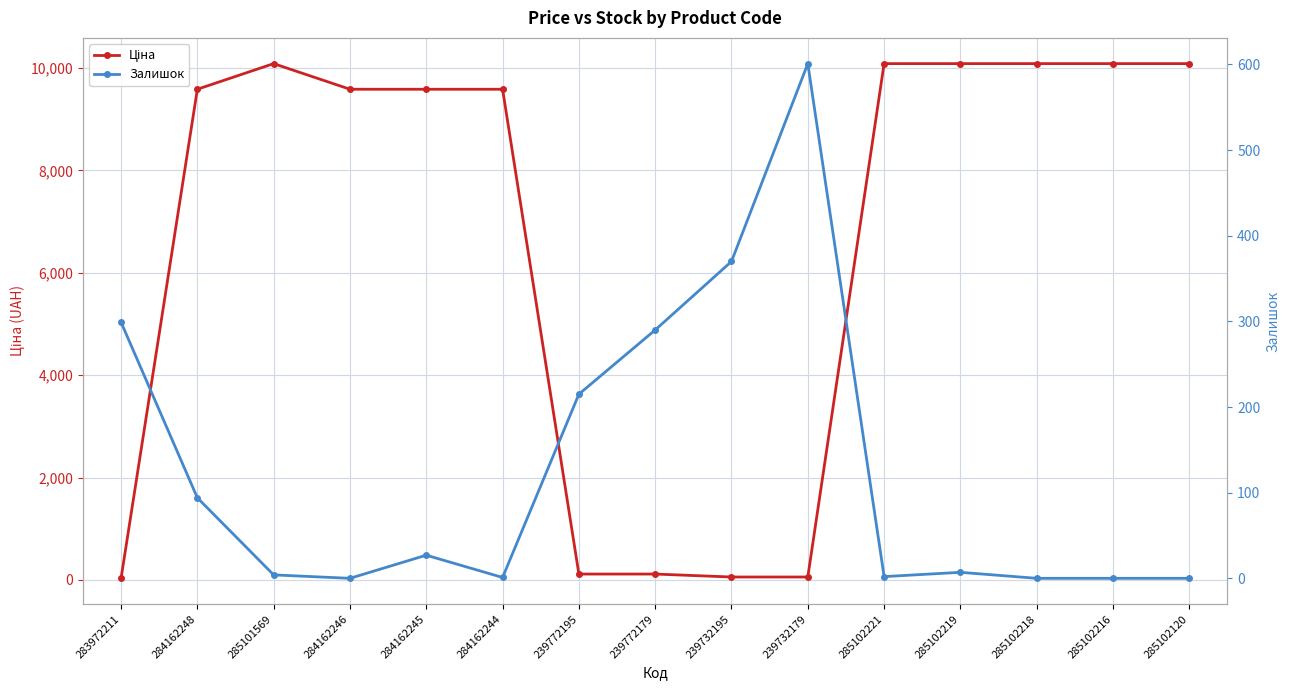

What position from the right is 285102219?

4